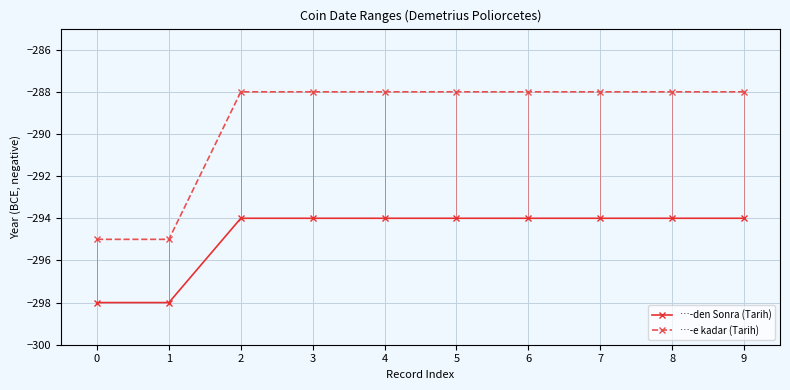

What is the spread (max minus min) of values at 7?

6